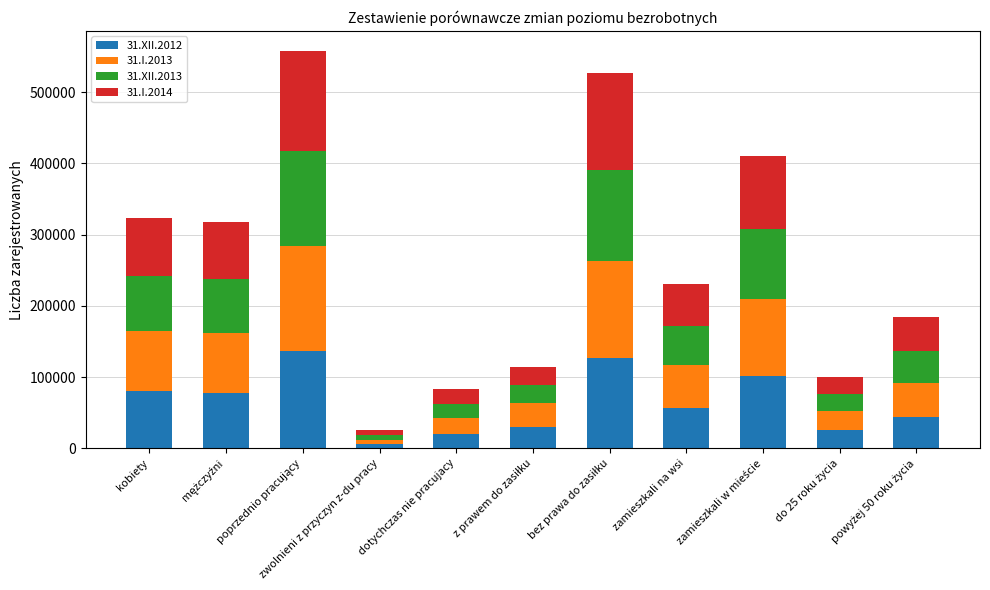

What is the total value across all series at zamieszkali na wsi?

230207